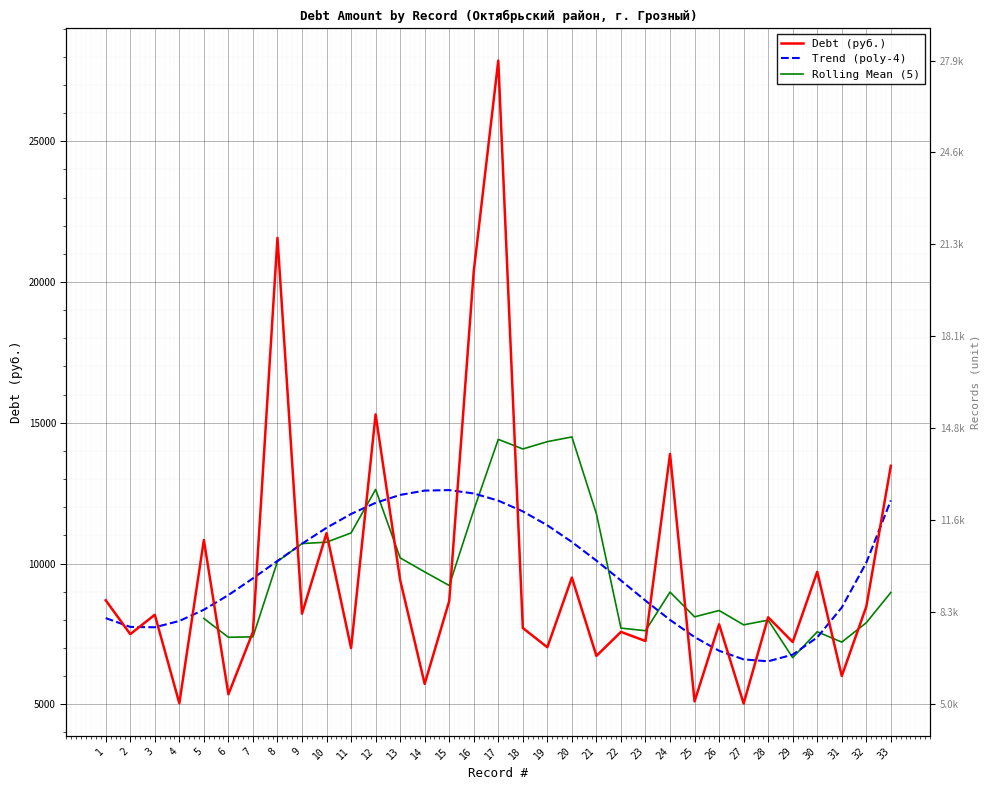

At which category does the chart reach its peak across all series?

17